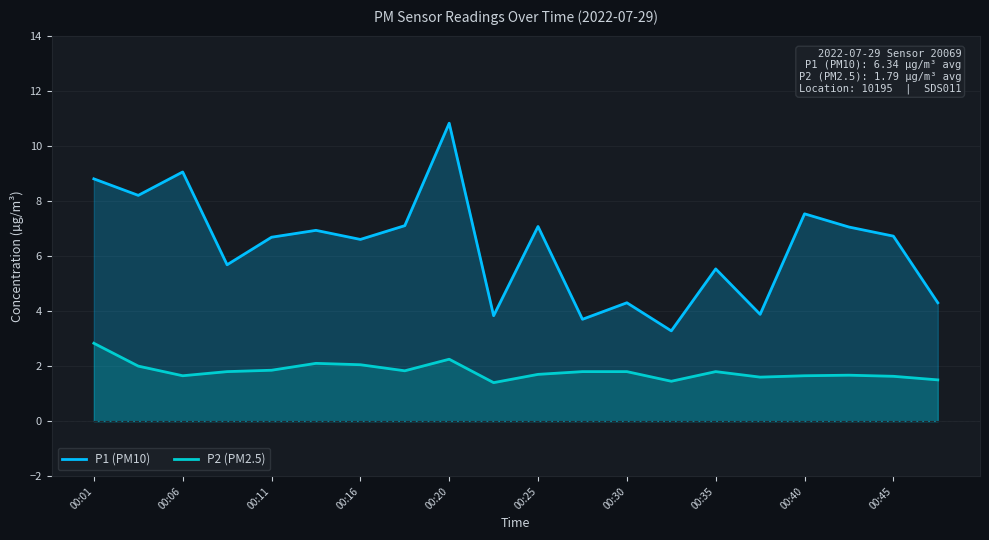

How many interior local valleys does the P2 (PM2.5) series have?

5